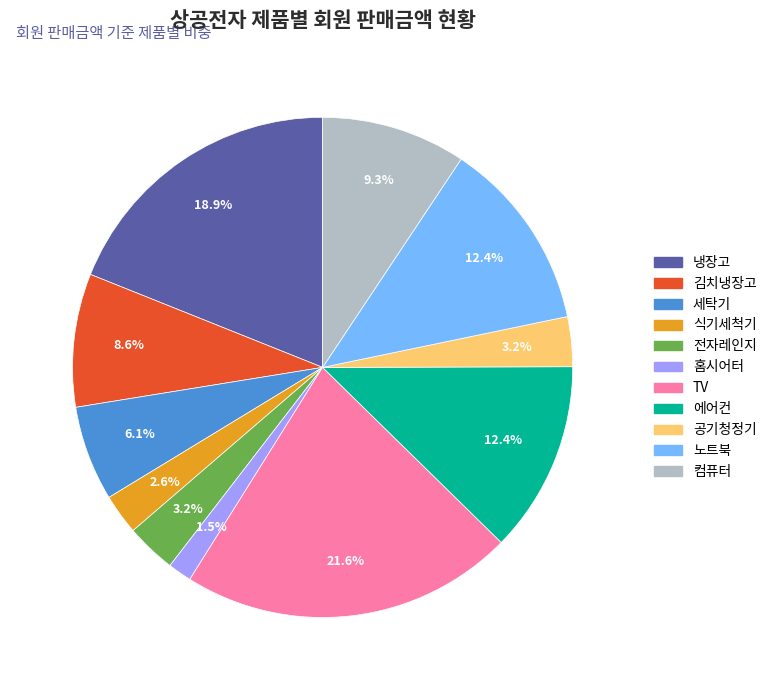

The 컴퓨터 slice represents 1% of the pie. True or false?

False